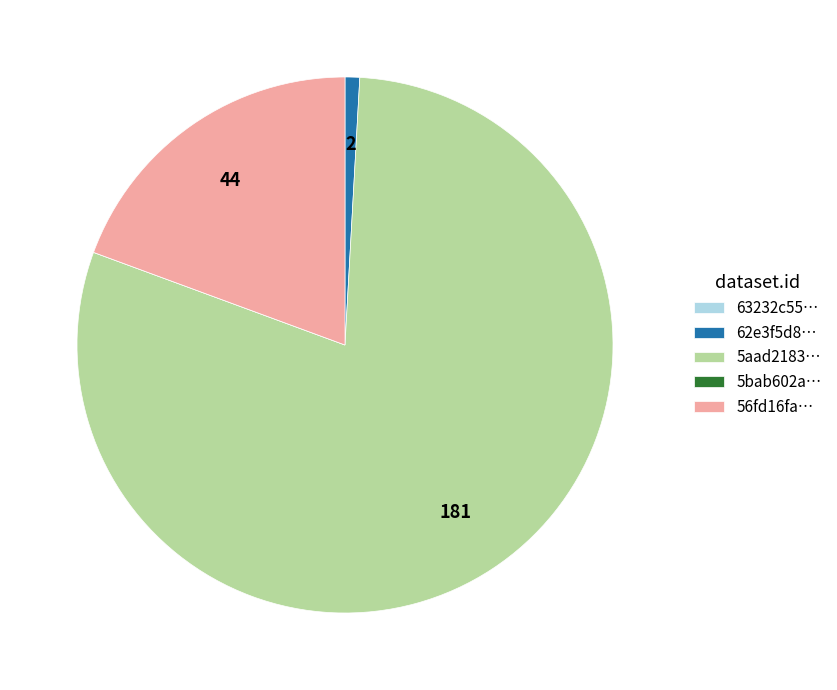

Is it true that 56fd16fa… is 7% of the pie?

False